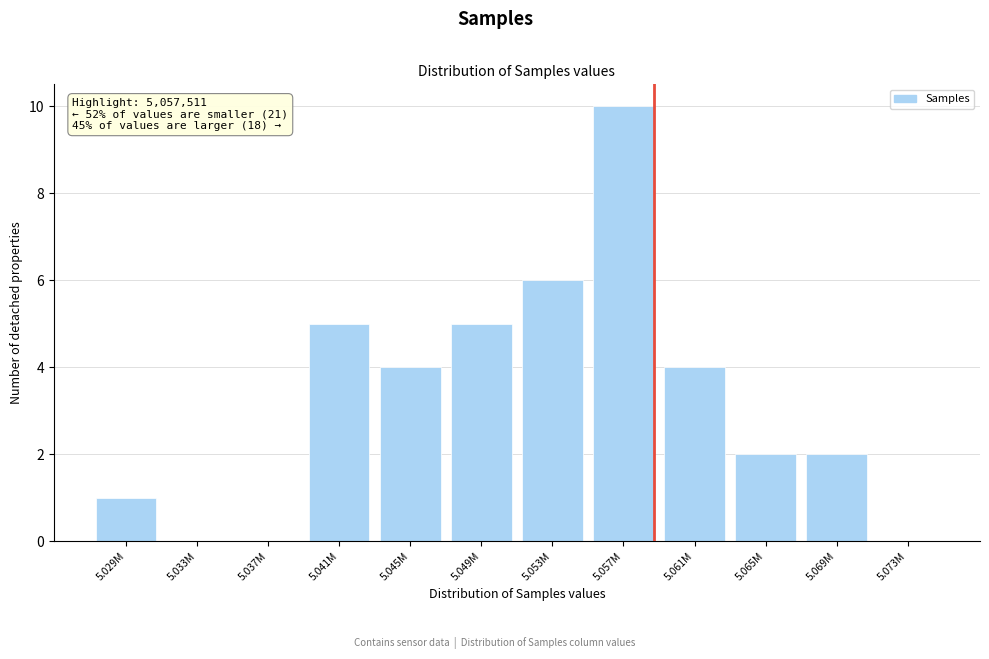

Reading left to right, transcribe all the data shown in this chart.

5.029M=1	5.033M=0	5.037M=0	5.041M=5	5.045M=4	5.049M=5	5.053M=6	5.057M=10	5.061M=4	5.065M=2	5.069M=2	5.073M=0